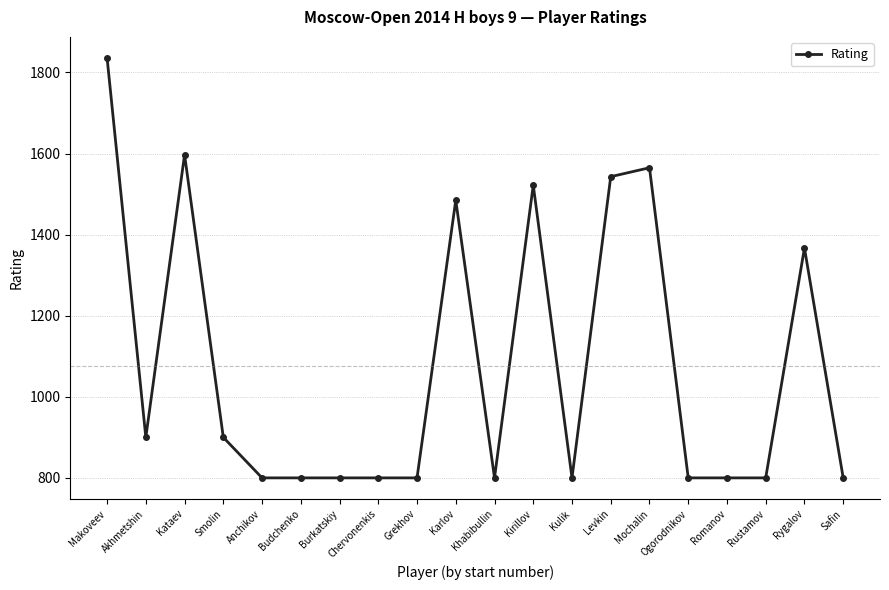

At which label is the value closest to 1318?

Rygalov